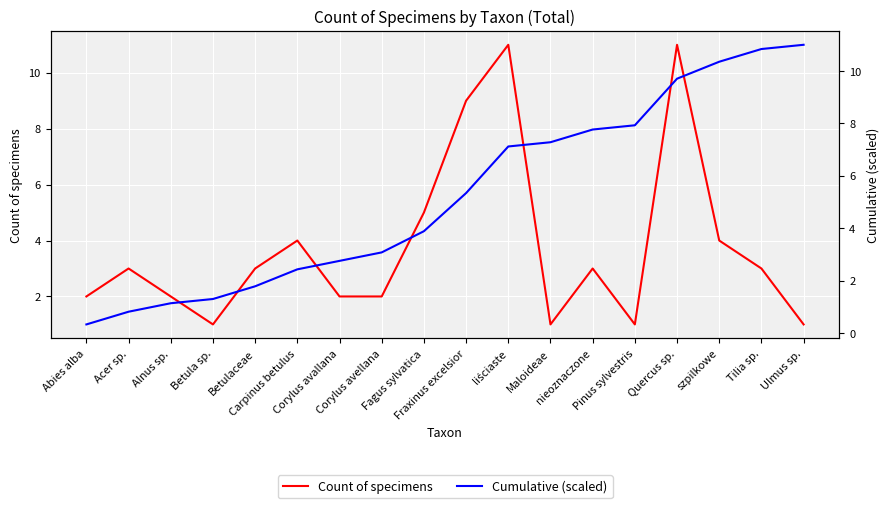

Reading left to right, what are all the values shown in this chart?

Count of specimens: 2.0	3.0	2.0	1.0	3.0	4.0	2.0	2.0	5.0	9.0	11.0	1.0	3.0	1.0	11.0	4.0	3.0	1.0
Cumulative (scaled): 0.3	0.8	1.1	1.3	1.8	2.4	2.8	3.1	3.9	5.3	7.1	7.3	7.8	7.9	9.7	10.4	10.8	11.0